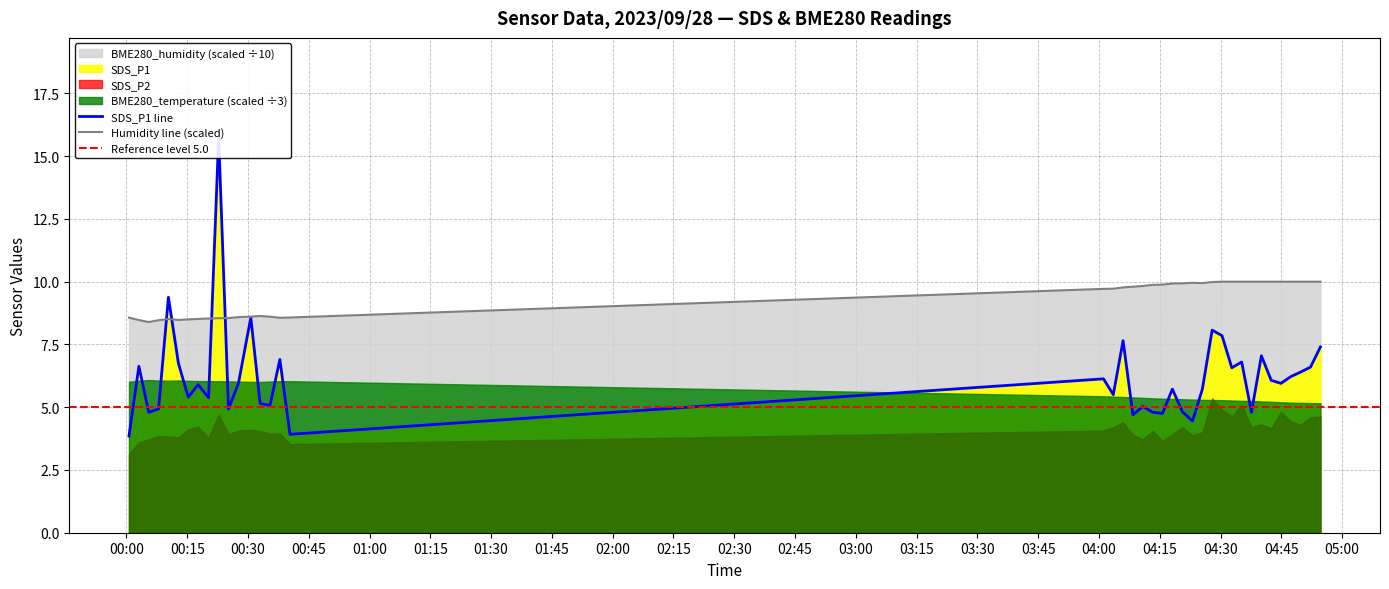

True or false: SDS_P1 has a value of 15.8 at 2023/09/28 00:22:46.

True